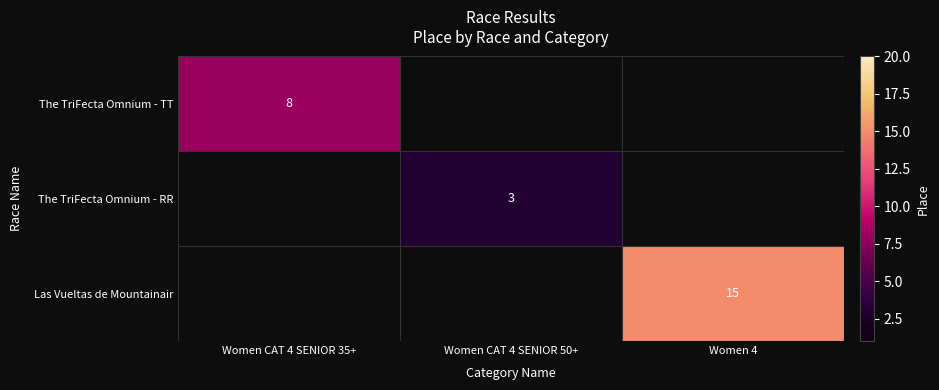

Is it true that The TriFecta Omnium - TT equals 4 at Women CAT 4 SENIOR 35+?

False